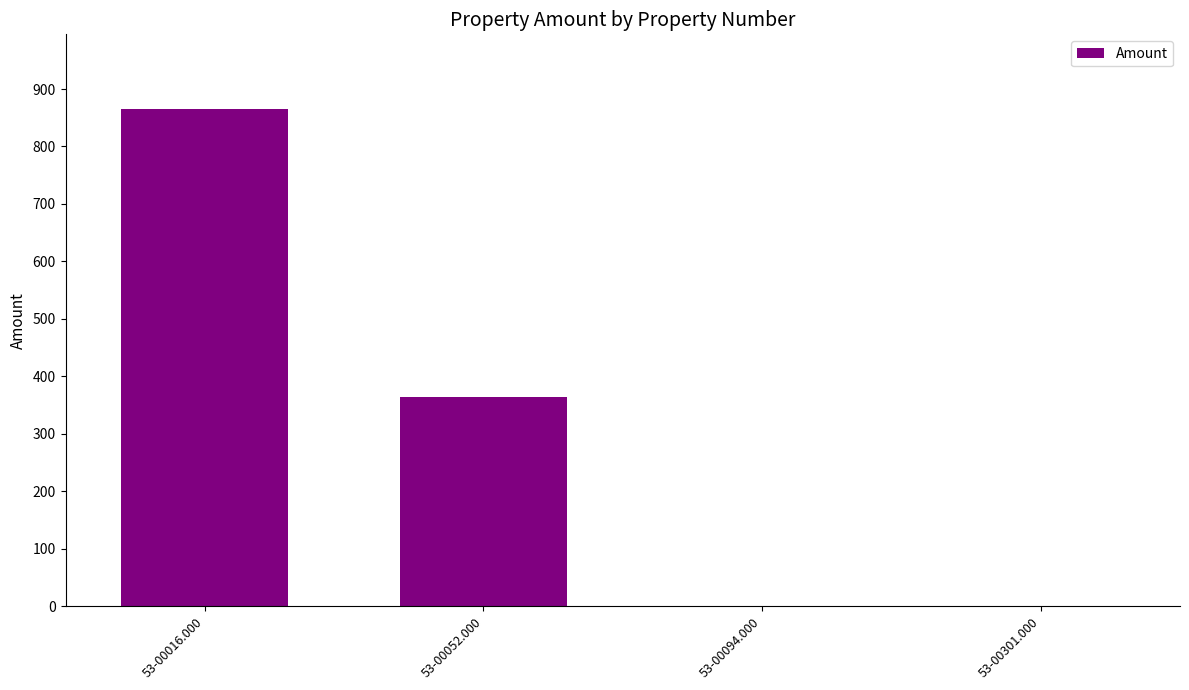

What is the maximum value shown in the chart?

865.4